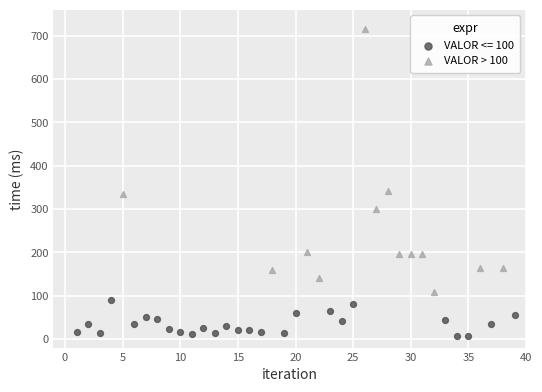

Which series contains the highest Y value?

VALOR > 100